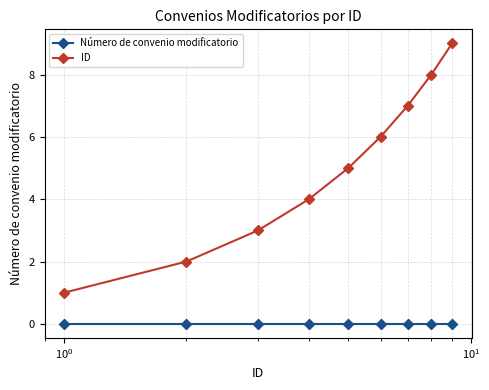

True or false: ID and Número de convenio modificatorio cross at least once.

False